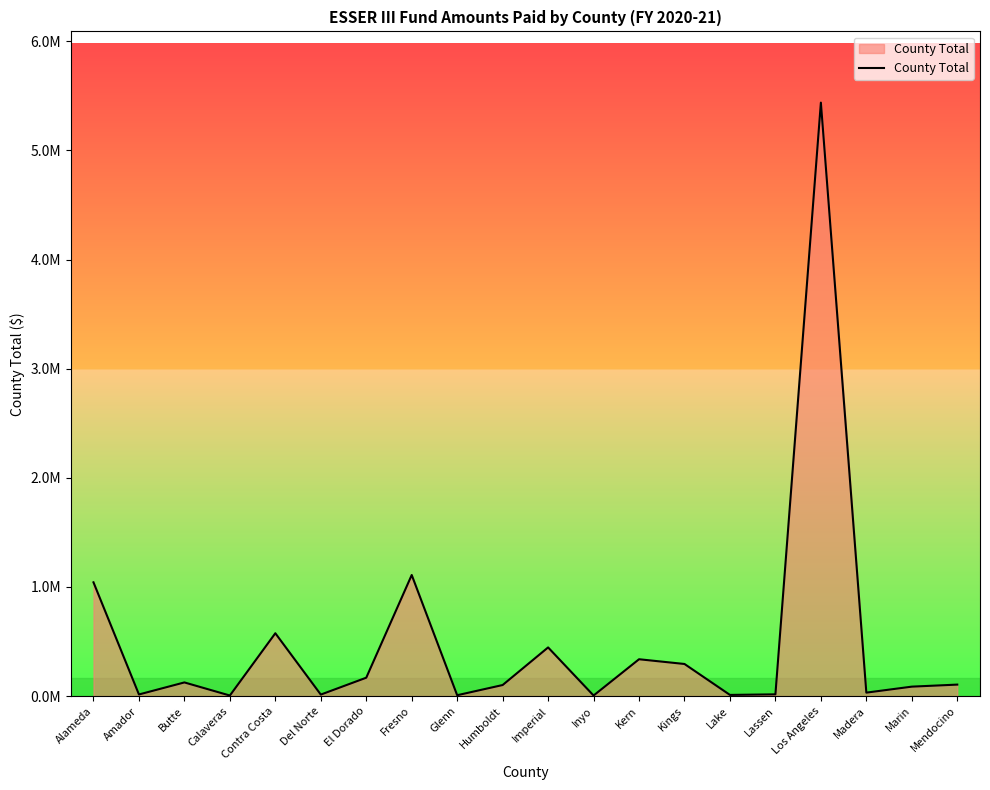

What is the change in value from Fresno to Lake?

-1098783